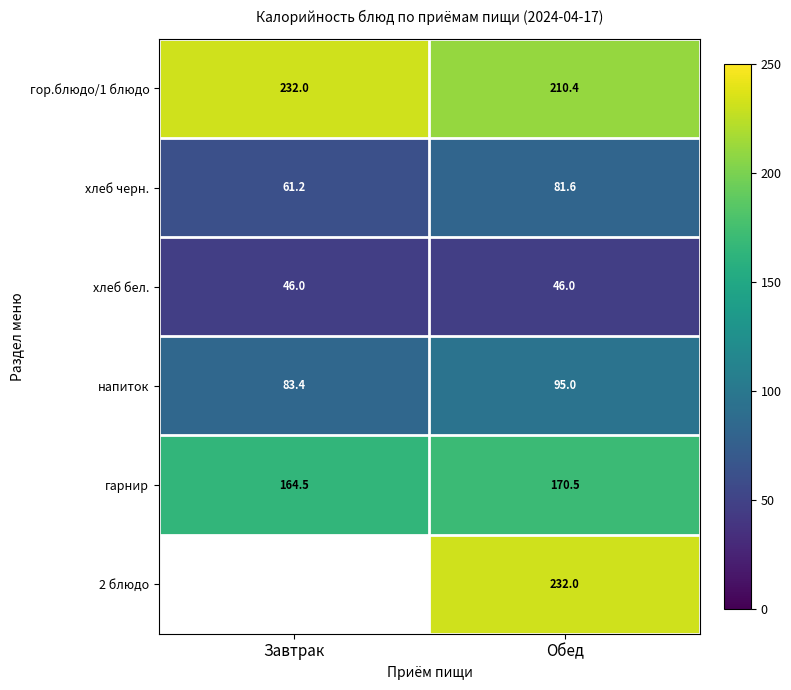

The 2 блюдо series shows 232.0 at Обед. True or false?

True